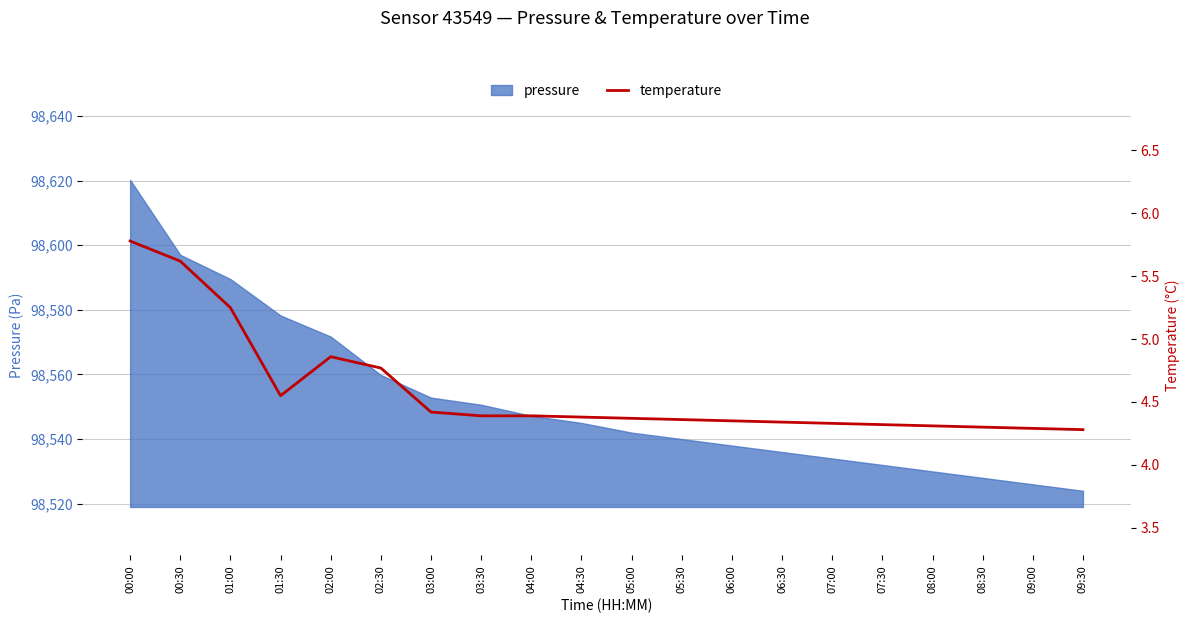

Is it true that the value at 03:00 is 7.0?

False